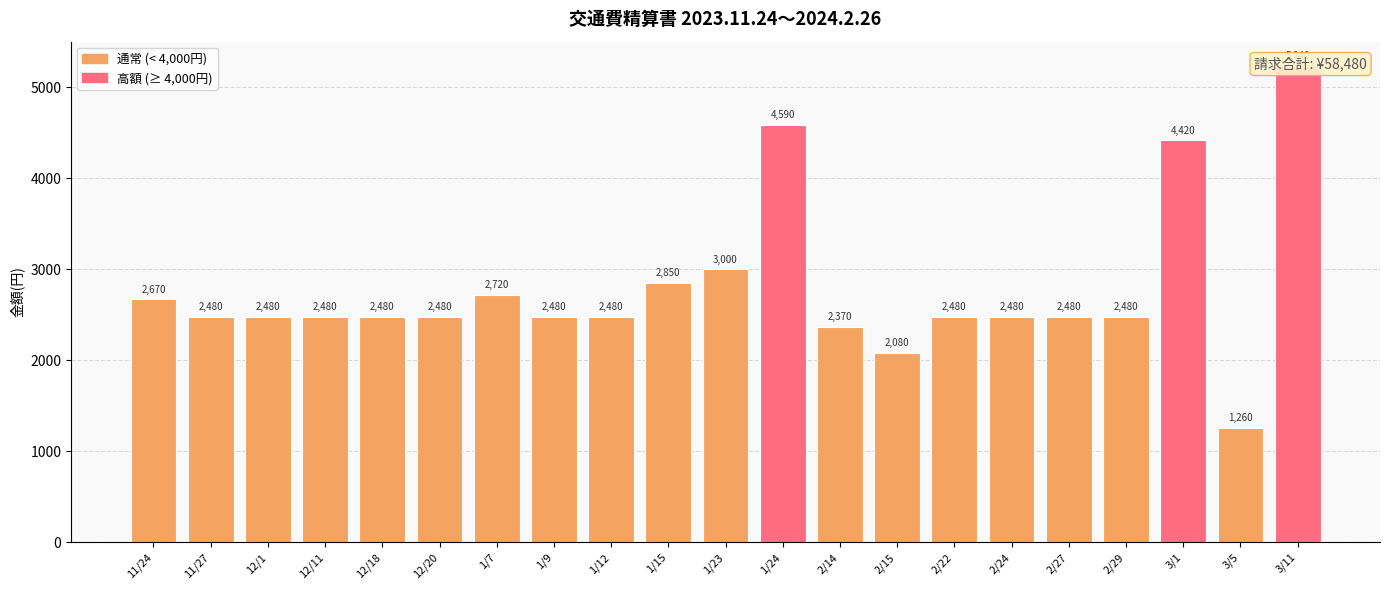

What position from the right is 2/14?

9